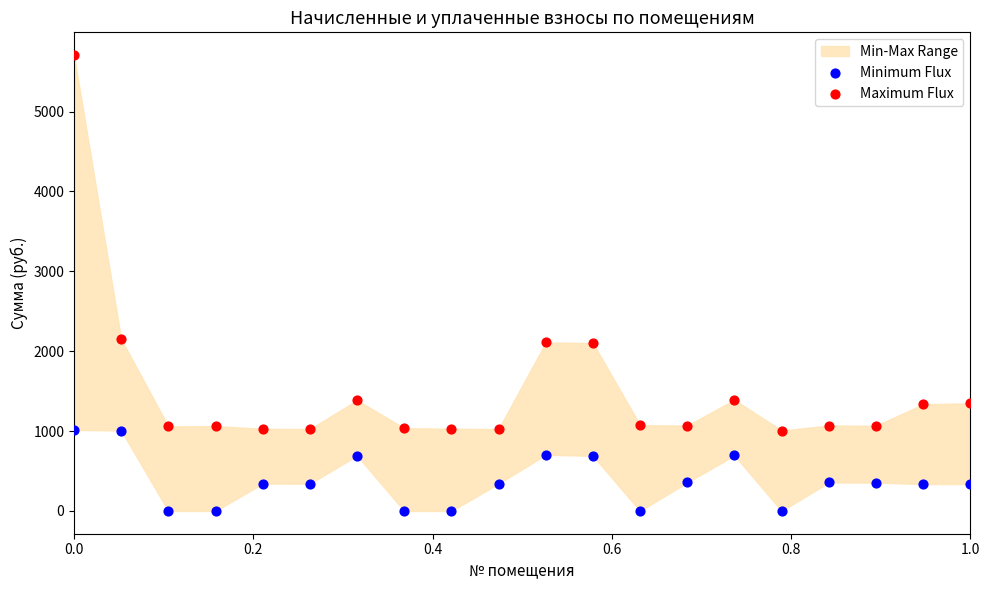

Which series has the largest Y range (max minus min)?

Maximum Flux